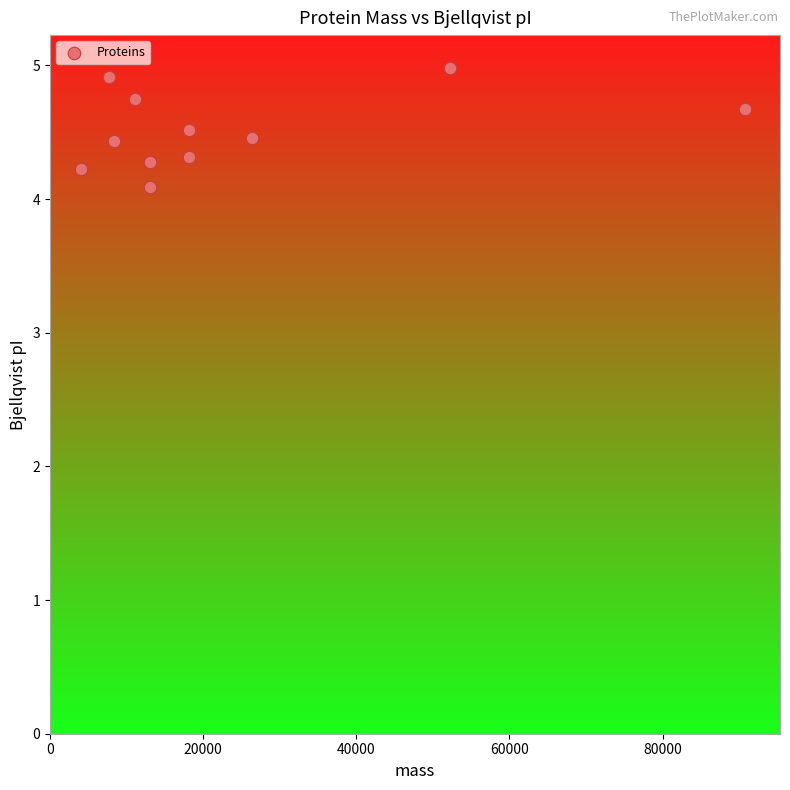

What is the range of X values (max minus min)?

86746.8